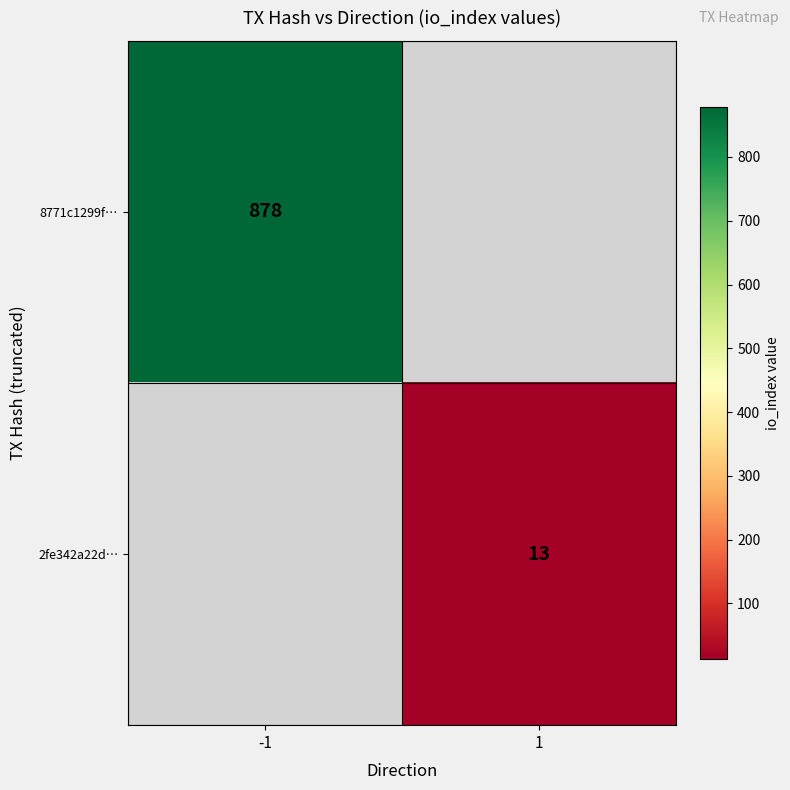

Count the number of data series in this chart.

2